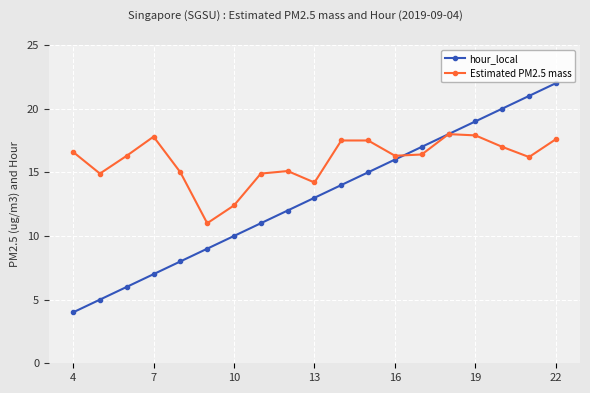

Which series has the largest total across all categories?

Estimated PM2.5 mass